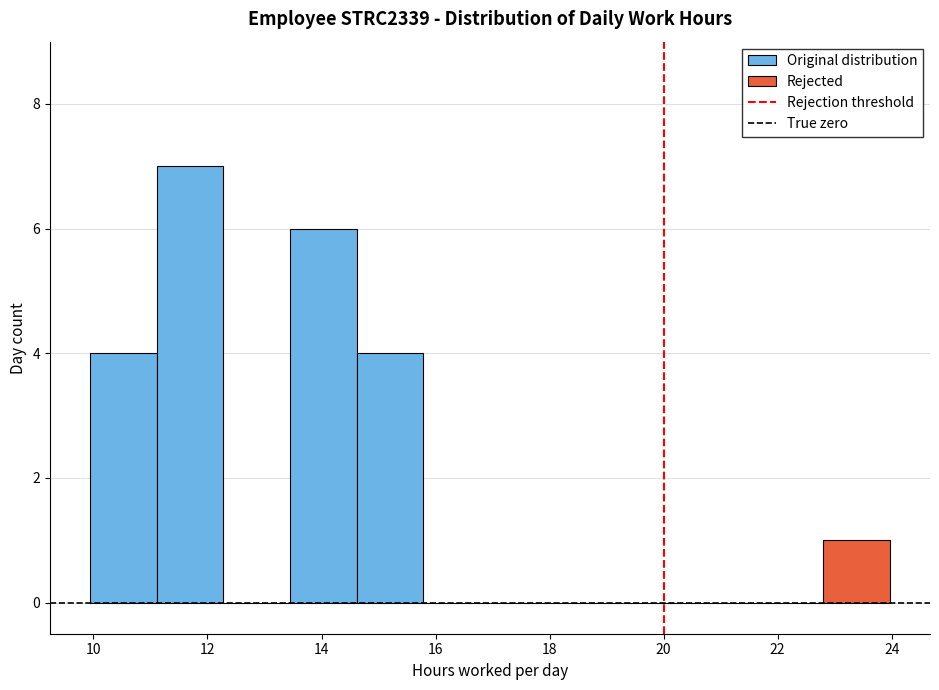

Reading left to right, list every bar in this chart as the range it spans on the x-axis followed by its height. Neither the bar edges nor the heights are printed on the chart, so give them approximately, as read against the axes.

10.0 to 11.2: 4
11.2 to 12.2: 7
12.2 to 13.4: 0
13.4 to 14.6: 6
14.6 to 15.8: 4
15.8 to 17.0: 0
17.0 to 18.2: 0
18.2 to 19.2: 0
19.2 to 20.4: 0
20.4 to 21.6: 0
21.6 to 22.8: 0
22.8 to 24.0: 1